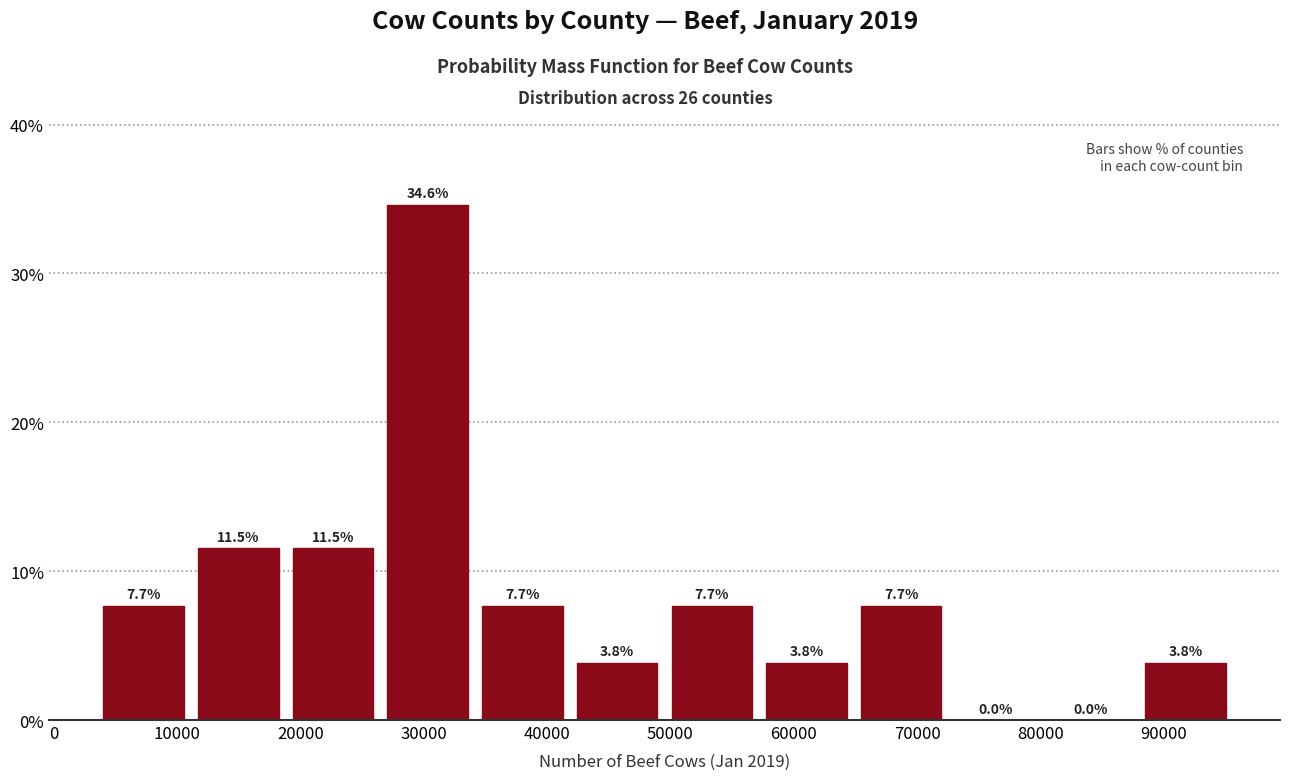

Over which range of the x-axis is the bar tallest?

26000 to 34000